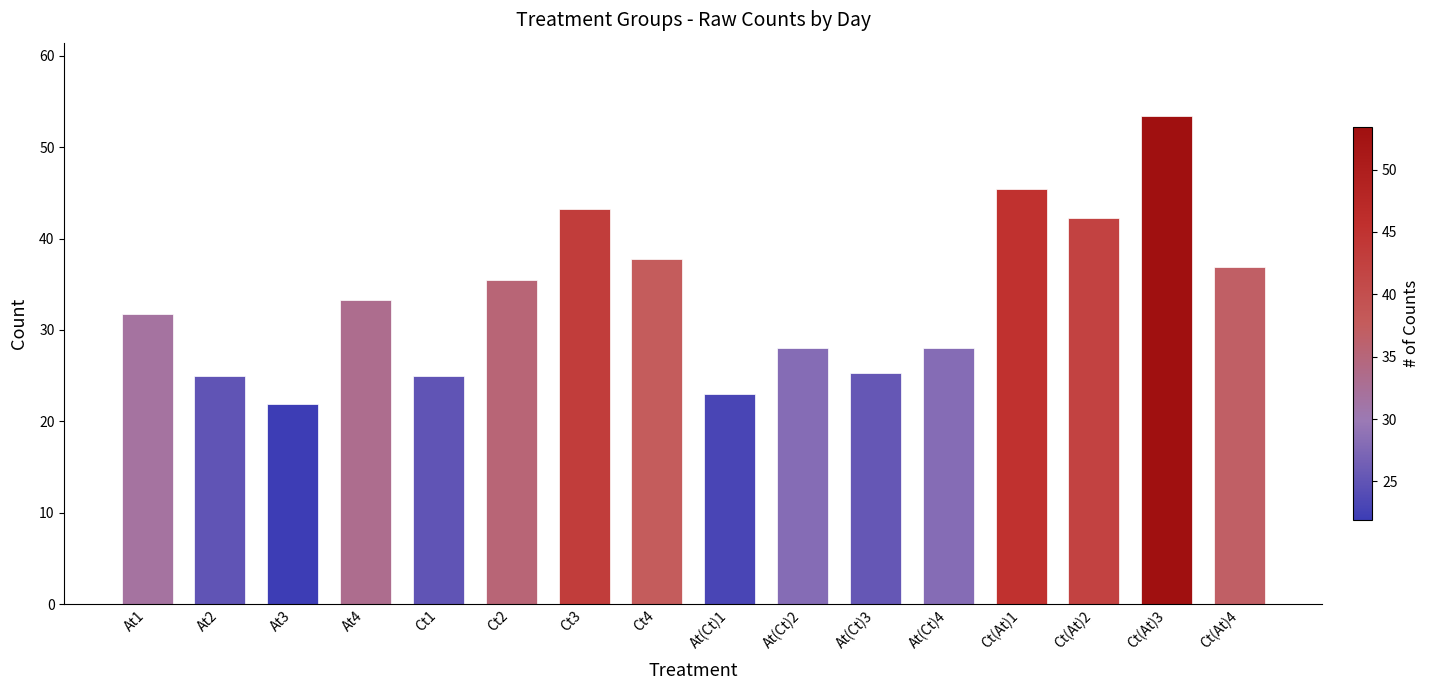

What is the change in value from Ct4 to Ct(At)4?

-0.8